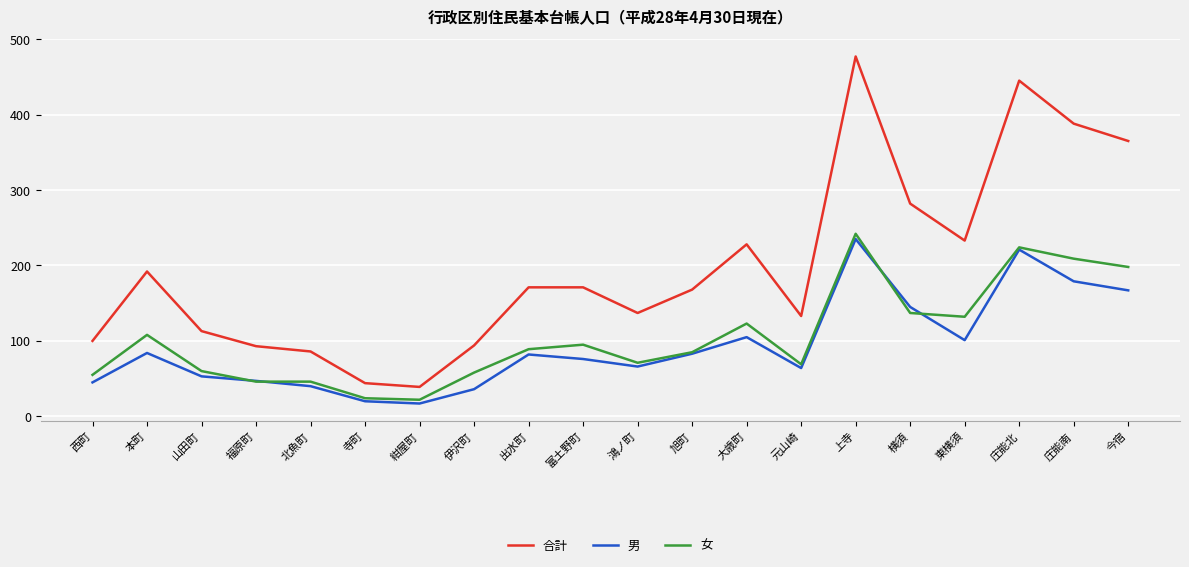

What is the spread (max minus min) of values at 東横須?

132